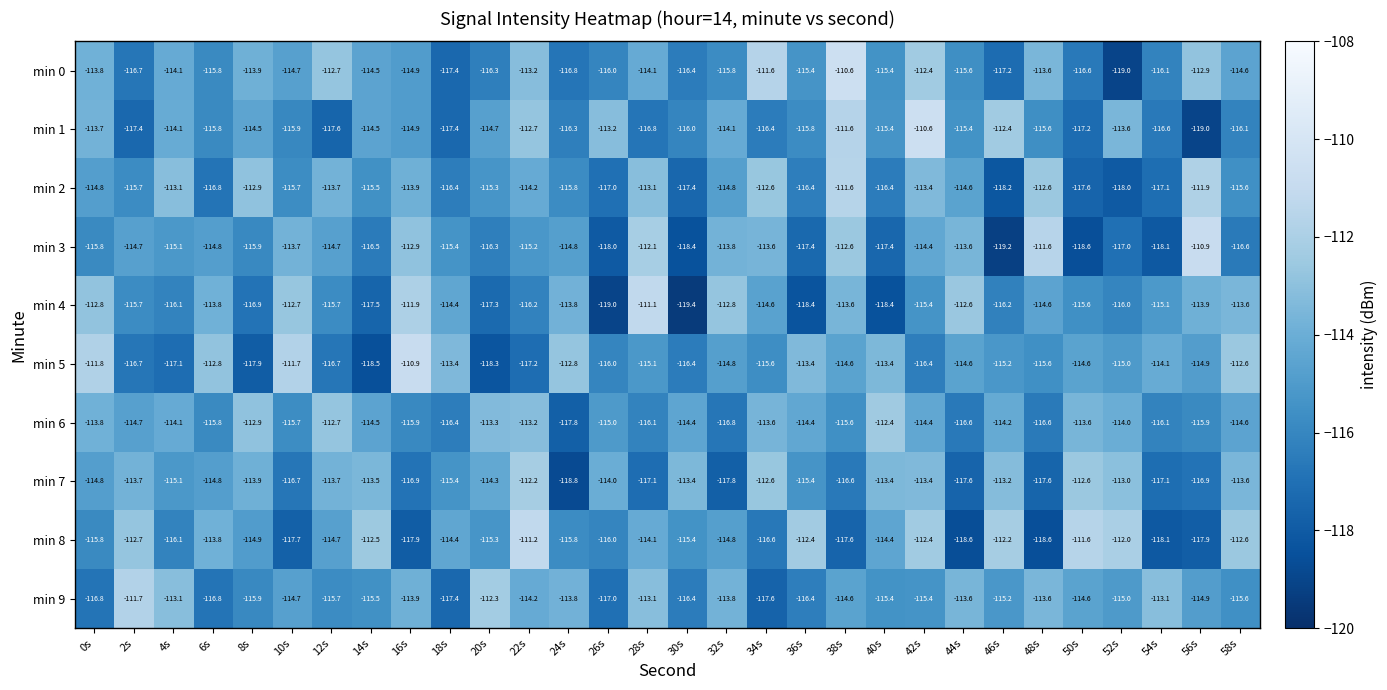

At which label is min 8 closest to -114?

28s